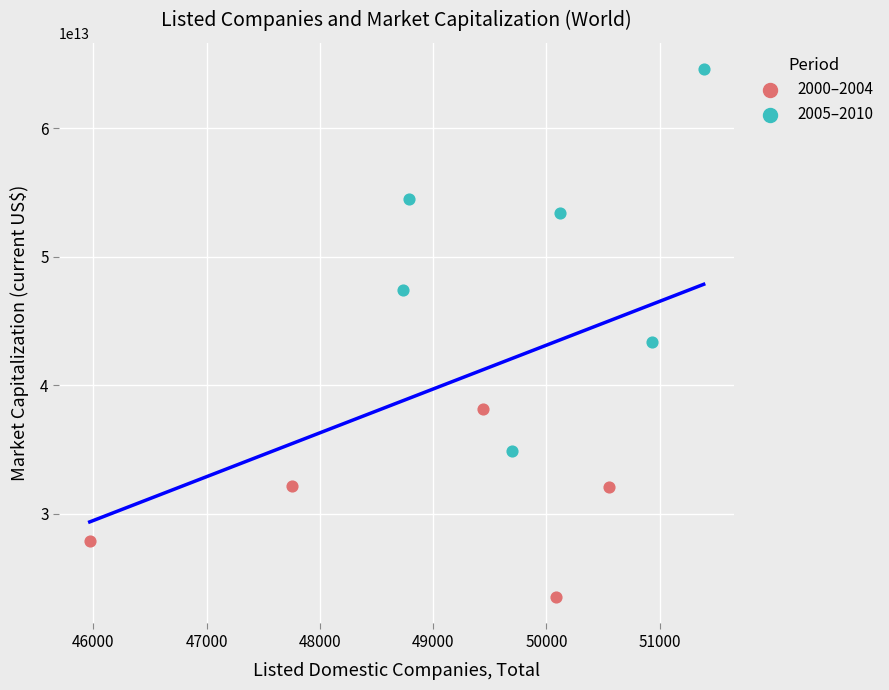

Which series has the largest Y range (max minus min)?

2005–2010